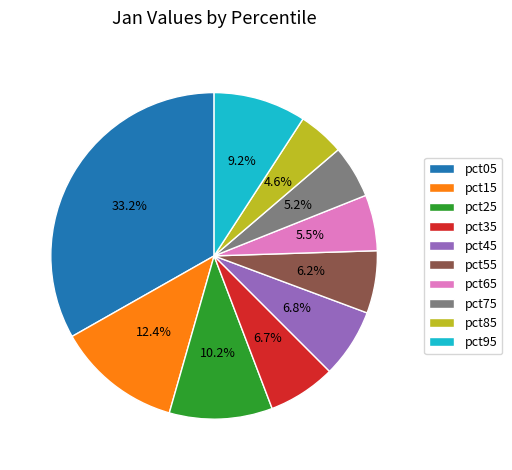

What percentage do pct25 and pct65 together represent?

15.7%